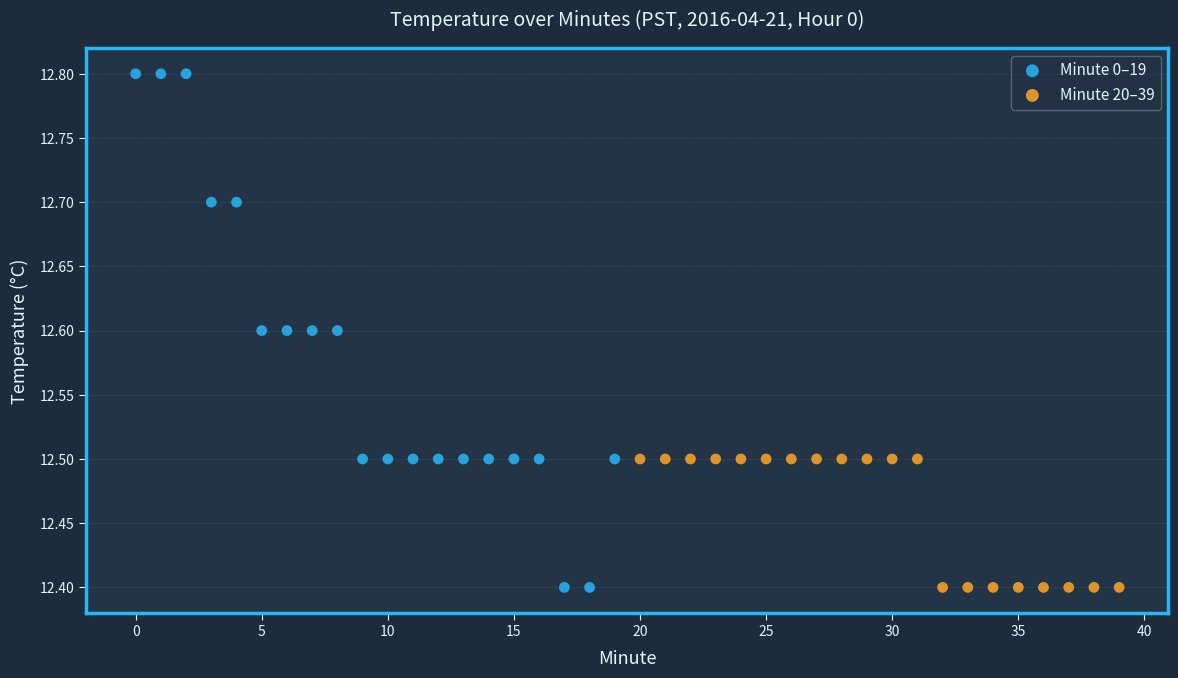

Which series has the widest spread of Y values?

Minute 0–19